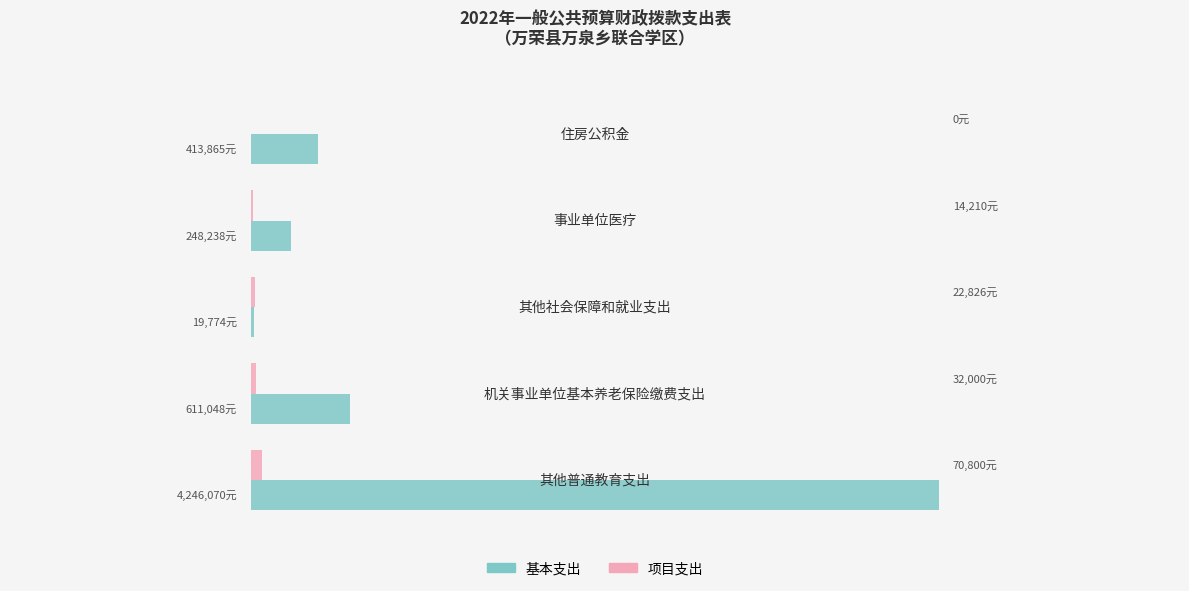

How many 项目支出 values are between 14210 and 32000?

3